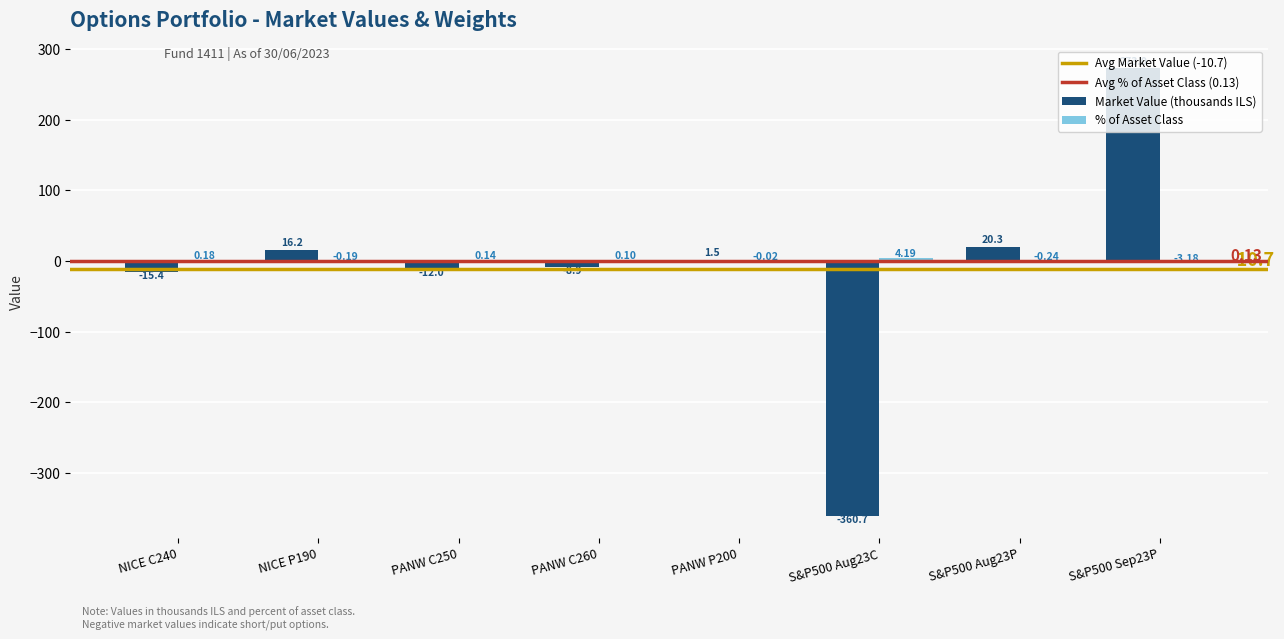

Which series changed the most between PANW P200 and S&P500 Sep23P?

Market Value (thousands ILS)